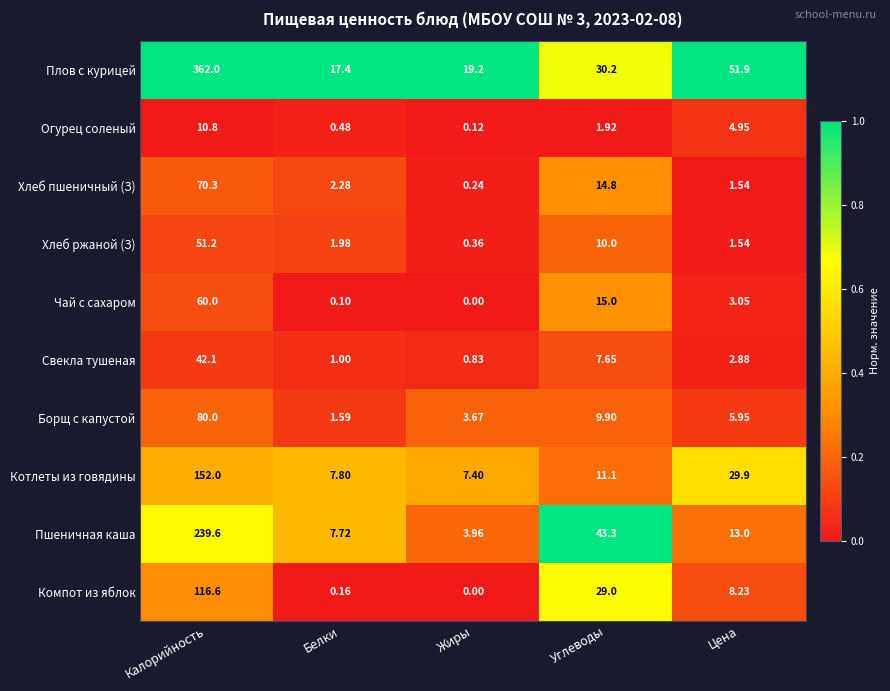

Where does the Котлеты из говядины series first go above 11?

Калорийность